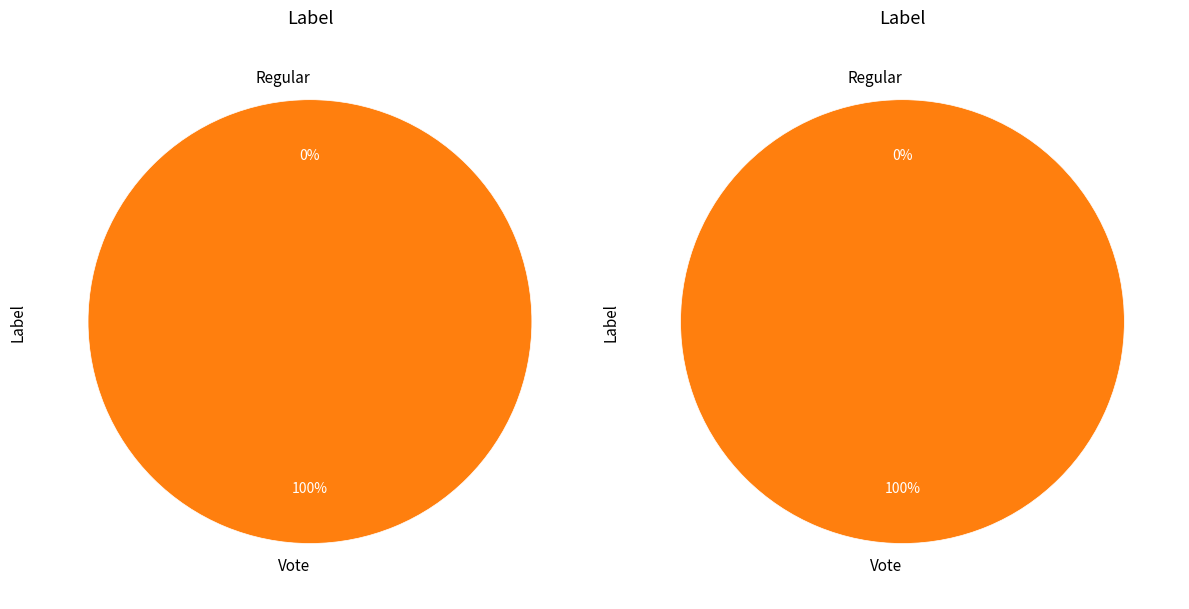

Is it true that Regular is 0% of the pie?

True